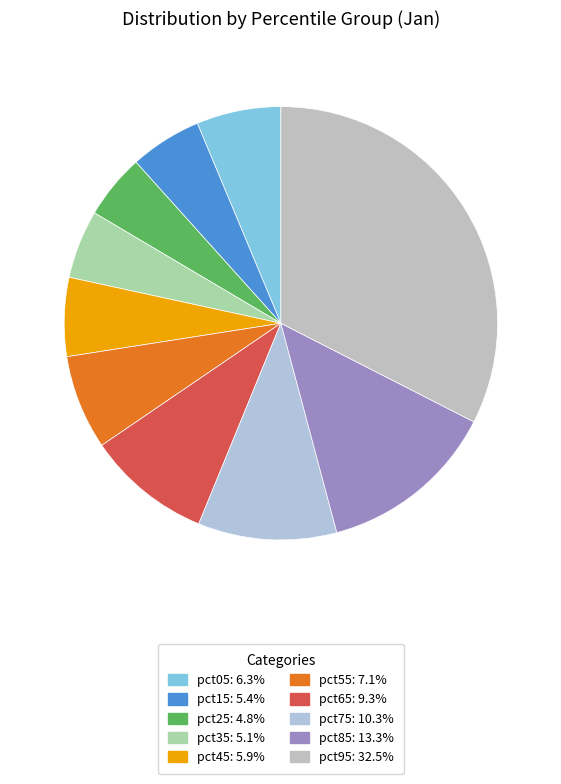

To the nearest percent, what is the combined percentage of pct55 and pct65?

16%